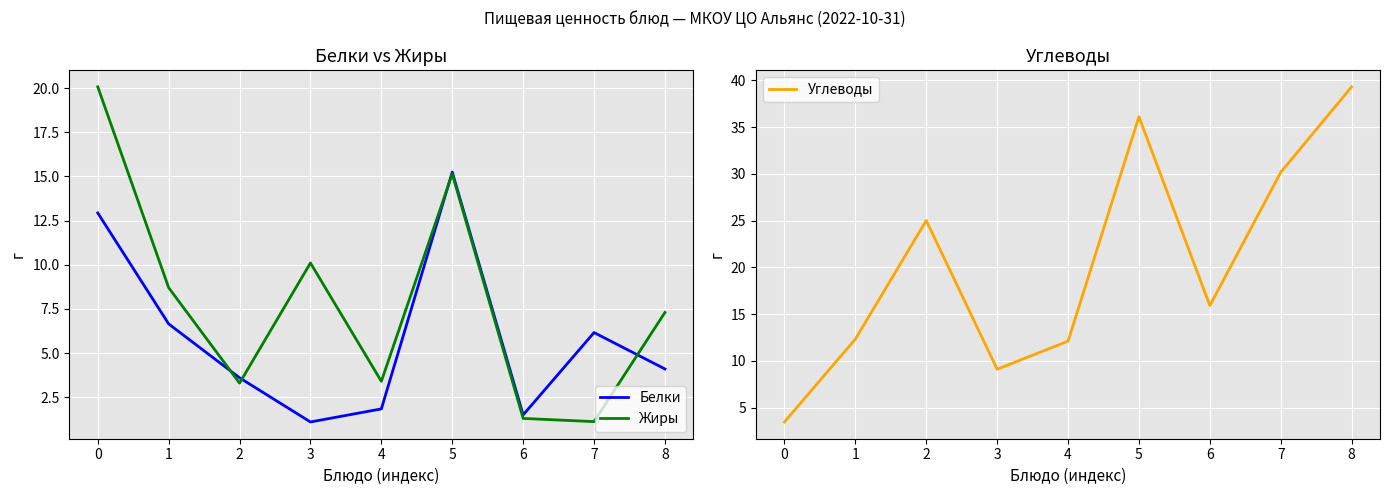

At which category does Белки reach its first local valley?

3